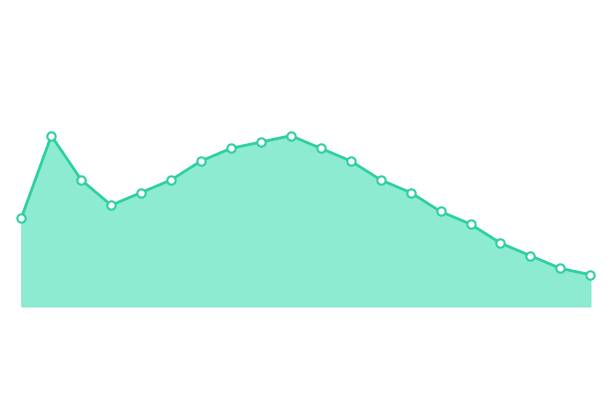

How many lines are shown in the chart?

1